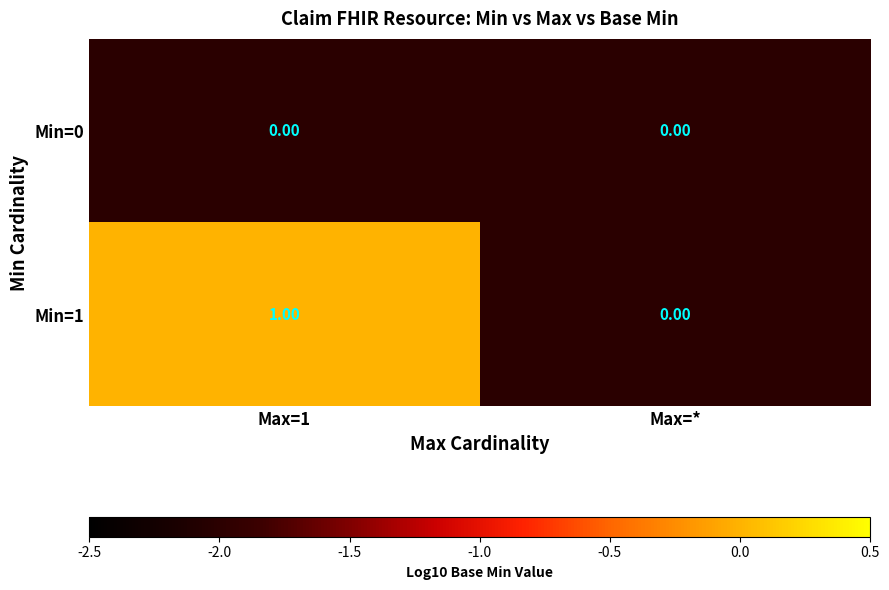

Which series has the largest total across all categories?

Min=1